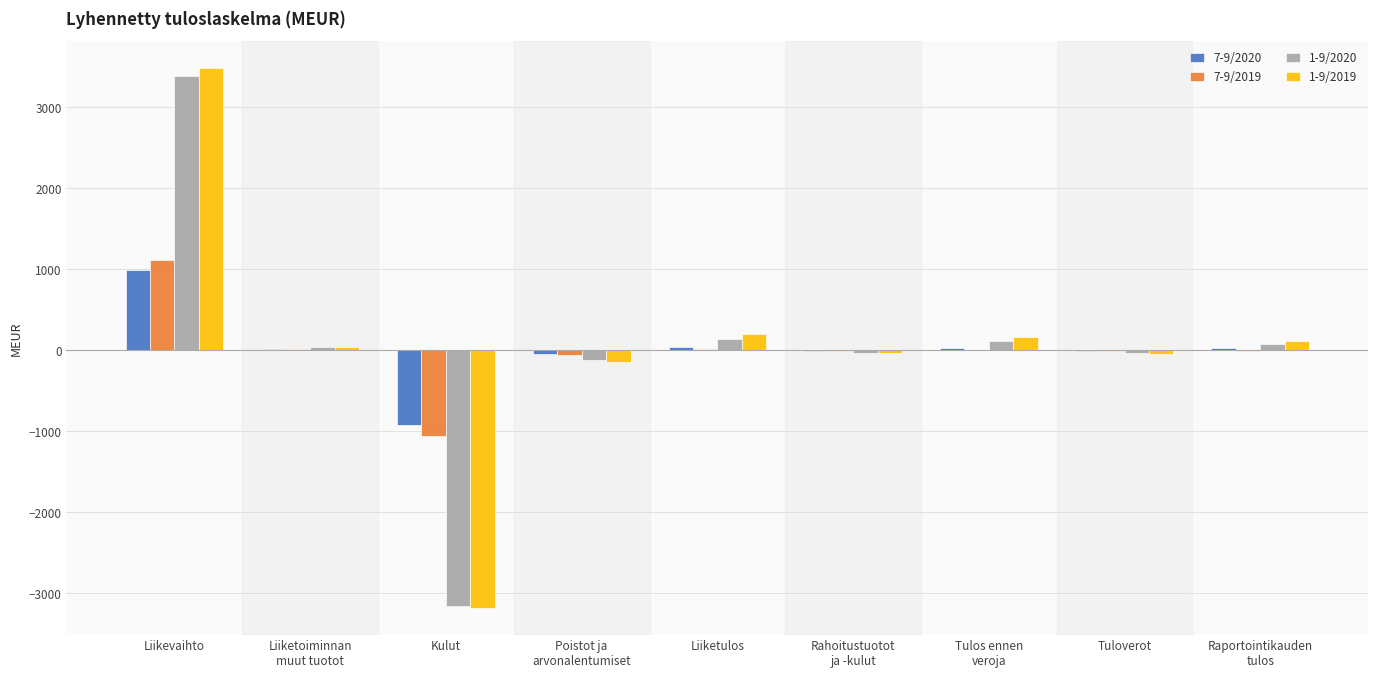

How many categories are shown in the chart?

9